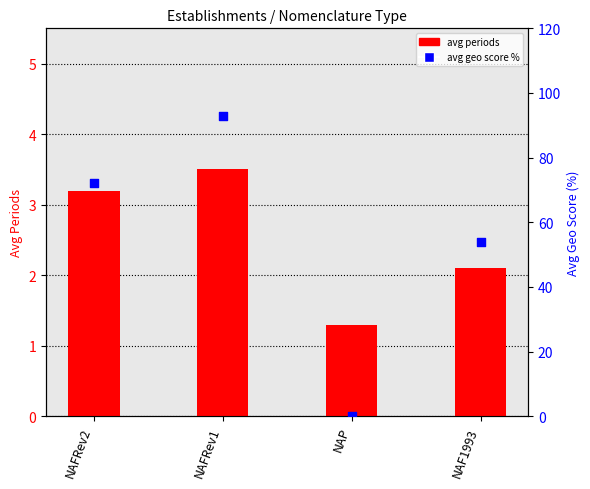

Which series contains the highest Y value?

avg geo score %